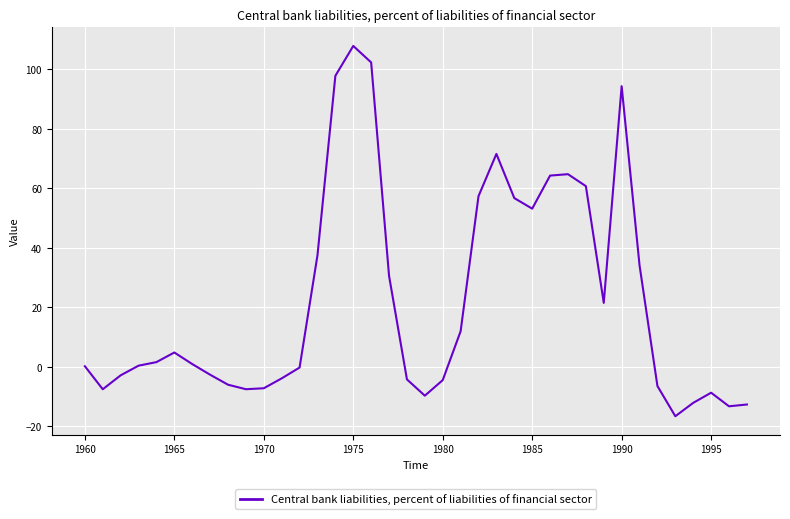

What is the smallest value displayed?

-16.6